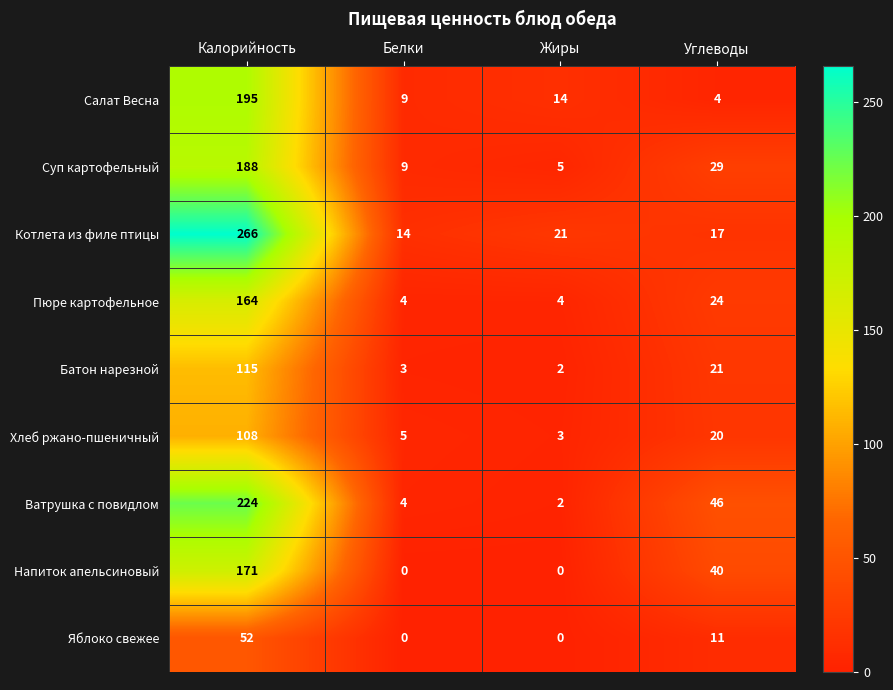

At which category is the sum across all series the highest?

Калорийность